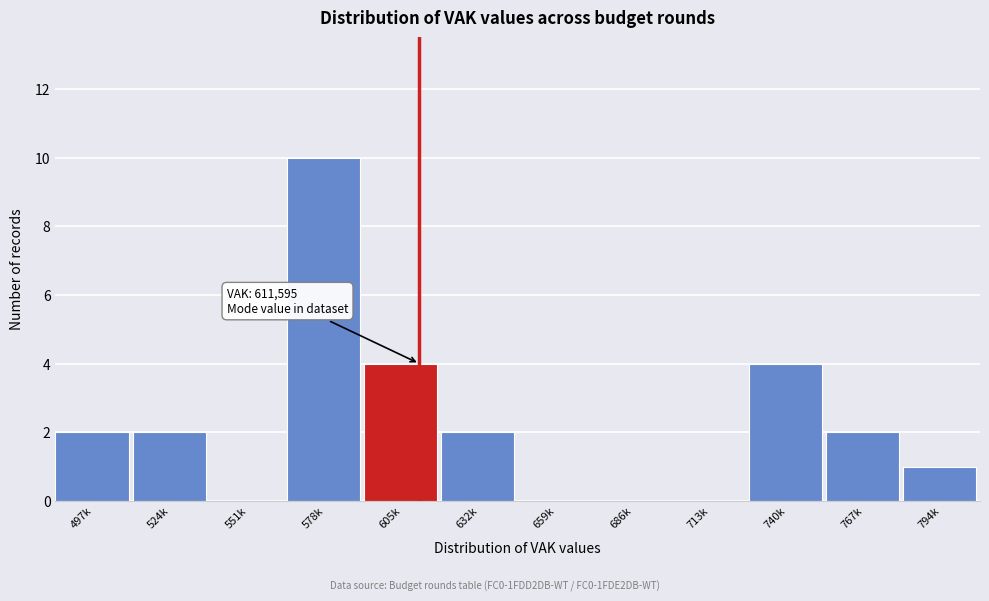

Reading right to left, list all the values displayed in this chart.

794k=1	767k=2	740k=4	713k=0	686k=0	659k=0	632k=2	605k=4	578k=10	551k=0	524k=2	497k=2